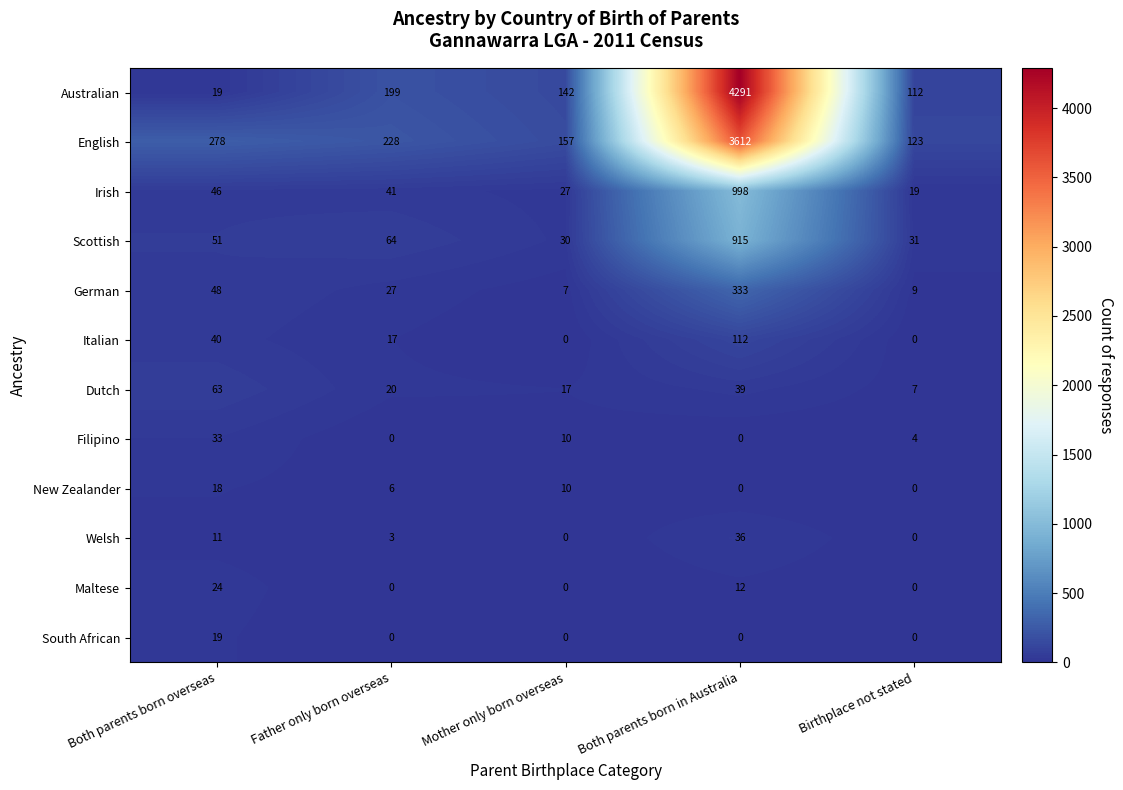

At which category is the sum across all series the highest?

Both parents born in Australia